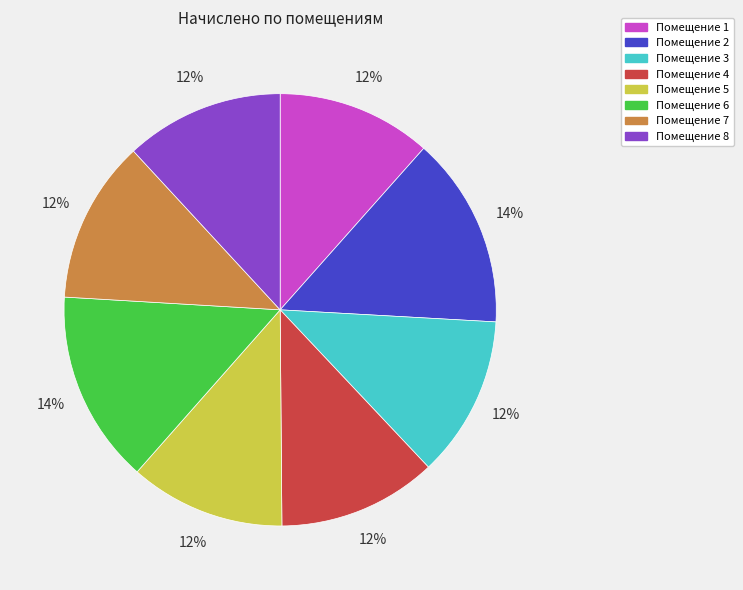

Do Помещение 8 and Помещение 5 together represent more than half of the pie?

No